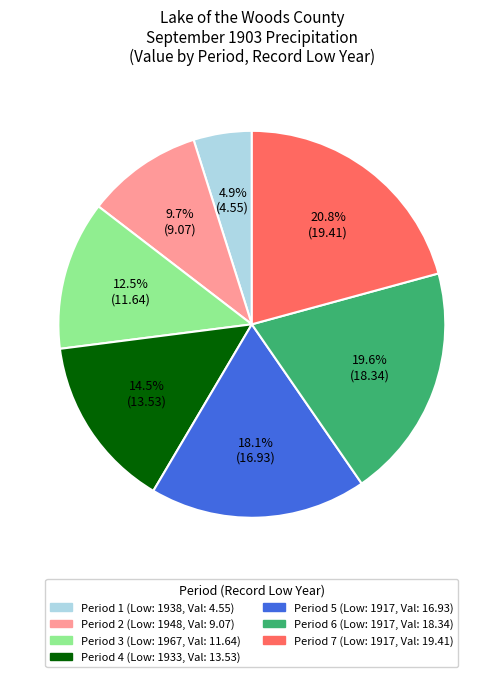

Does any single category account for the majority?

No